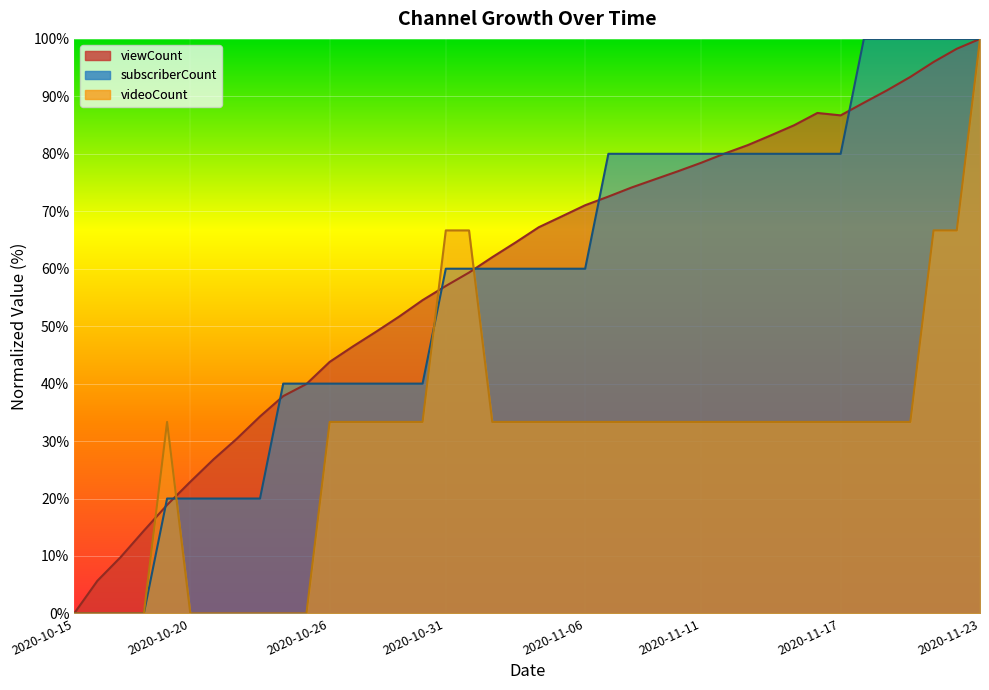

Which series has the widest spread of values?

viewCount